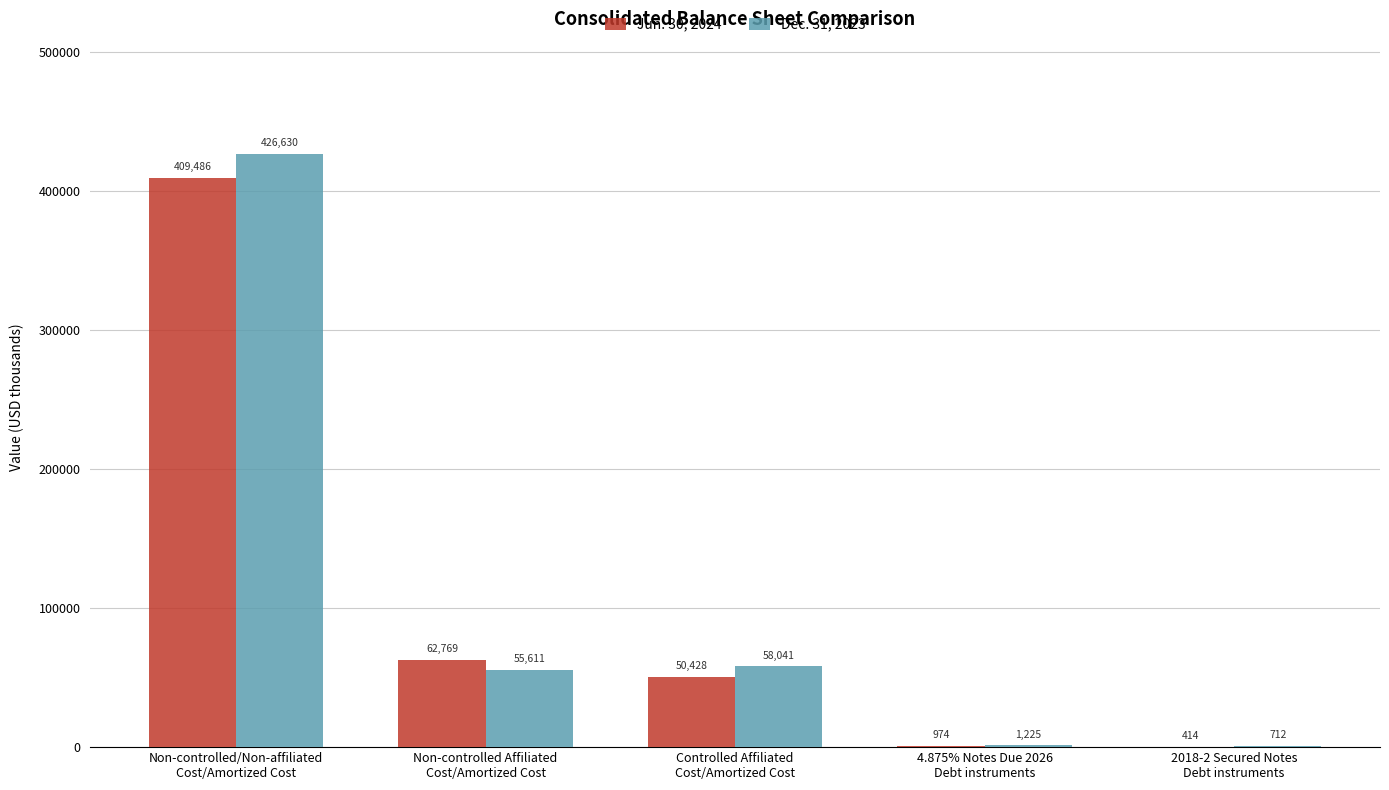

Does the chart contain stacked bars?

No